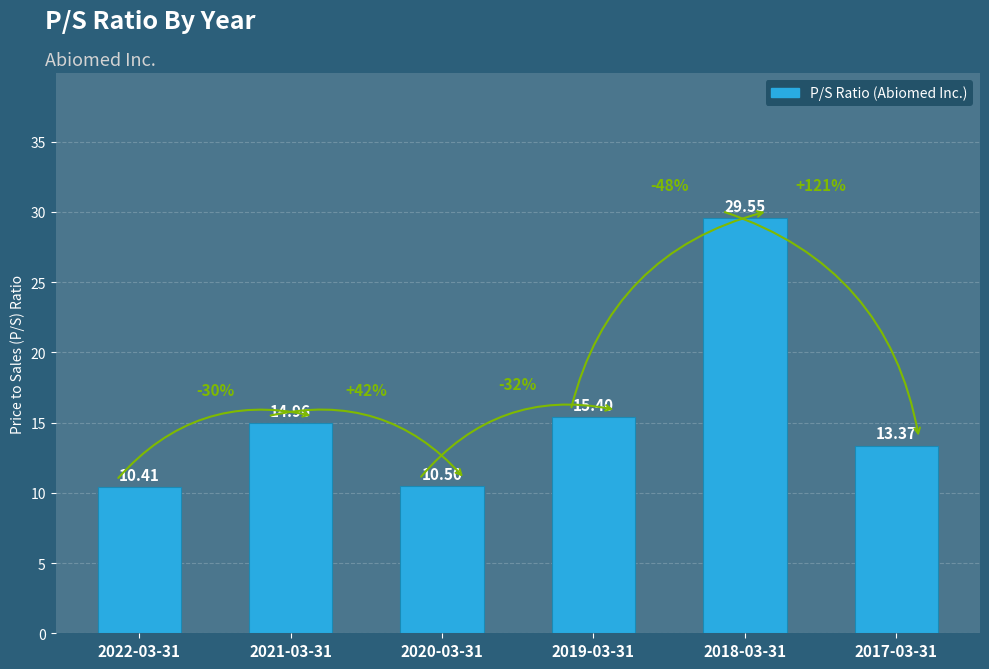

Is it true that the value at 2022-03-31 is 10.4?

True